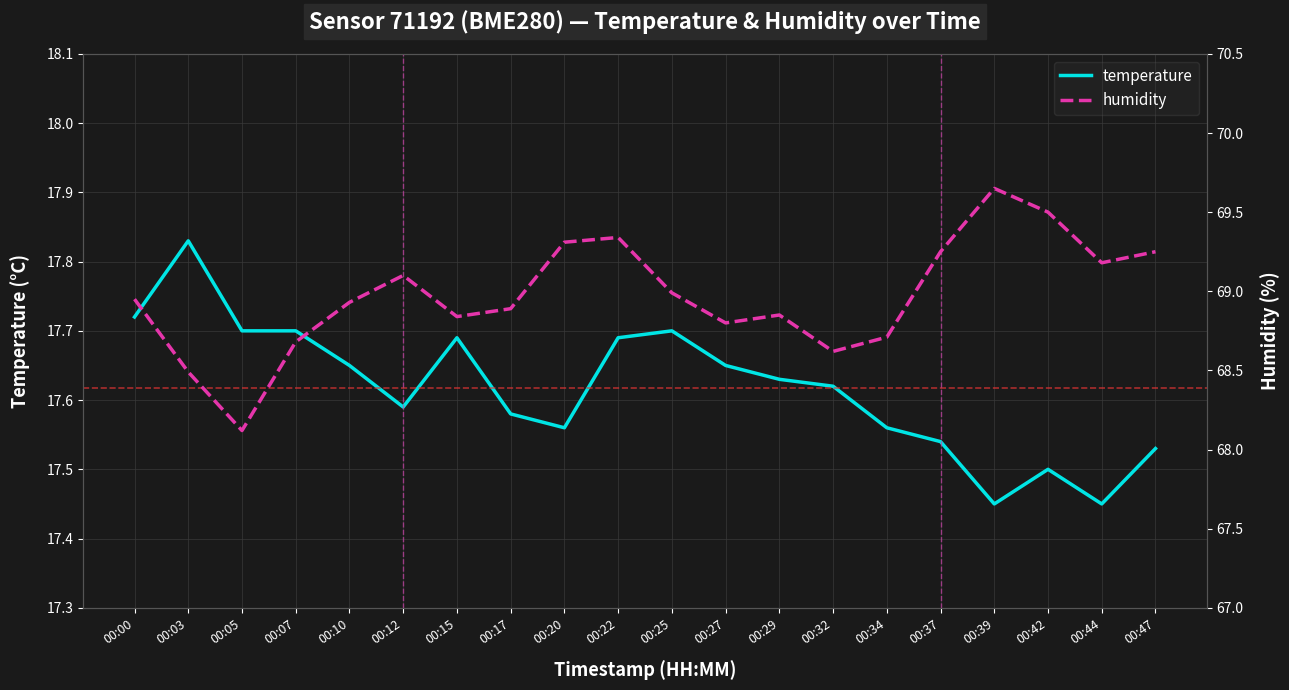

What is the sum of all temperature values?

352.3